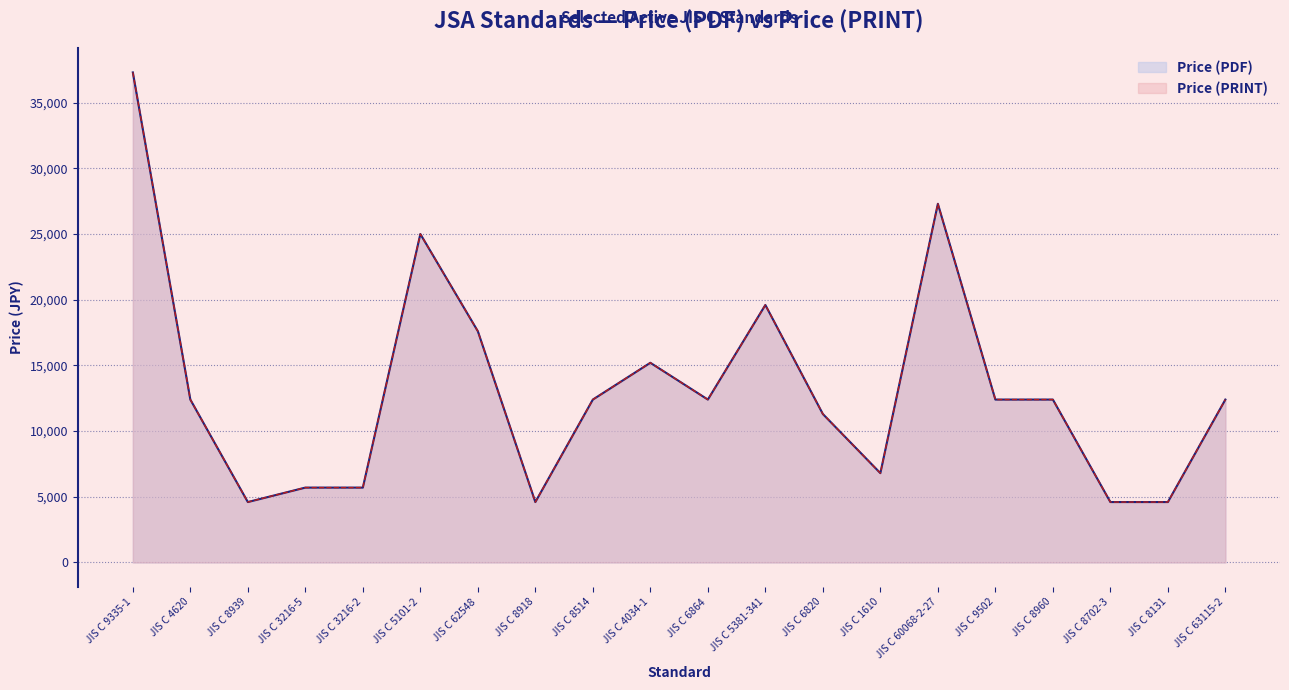

Reading left to right, transcribe all the data shown in this chart.

Price (PDF): 37300	12400	4600	5700	5700	25000	17600	4600	12400	15200	12400	19600	11300	6800	27300	12400	12400	4600	4600	12400
Price (PRINT): 37300	12400	4600	5700	5700	25000	17600	4600	12400	15200	12400	19600	11300	6800	27300	12400	12400	4600	4600	12400